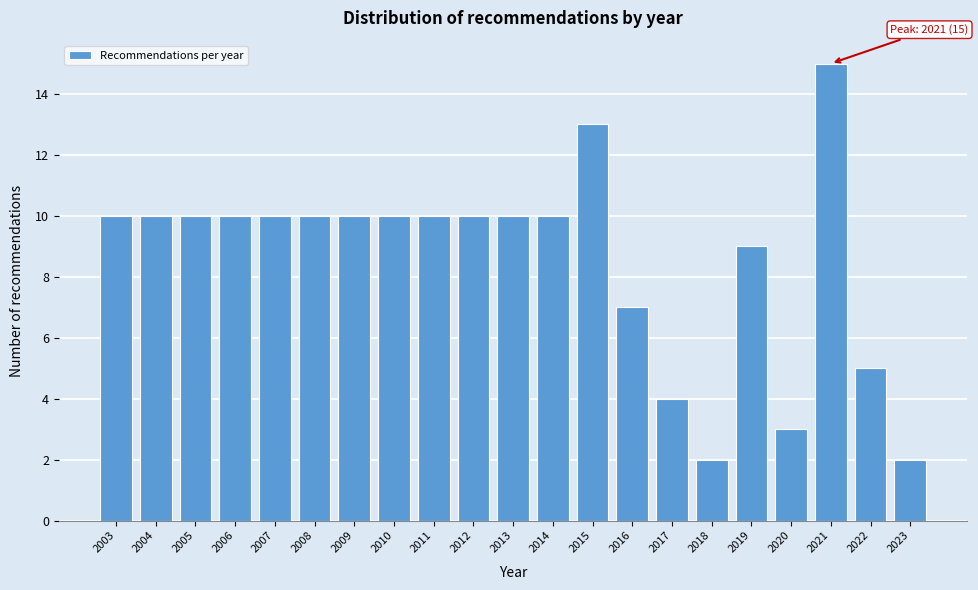

Reading right to left, list all the values displayed in this chart.

2	5	15	3	9	2	4	7	13	10	10	10	10	10	10	10	10	10	10	10	10